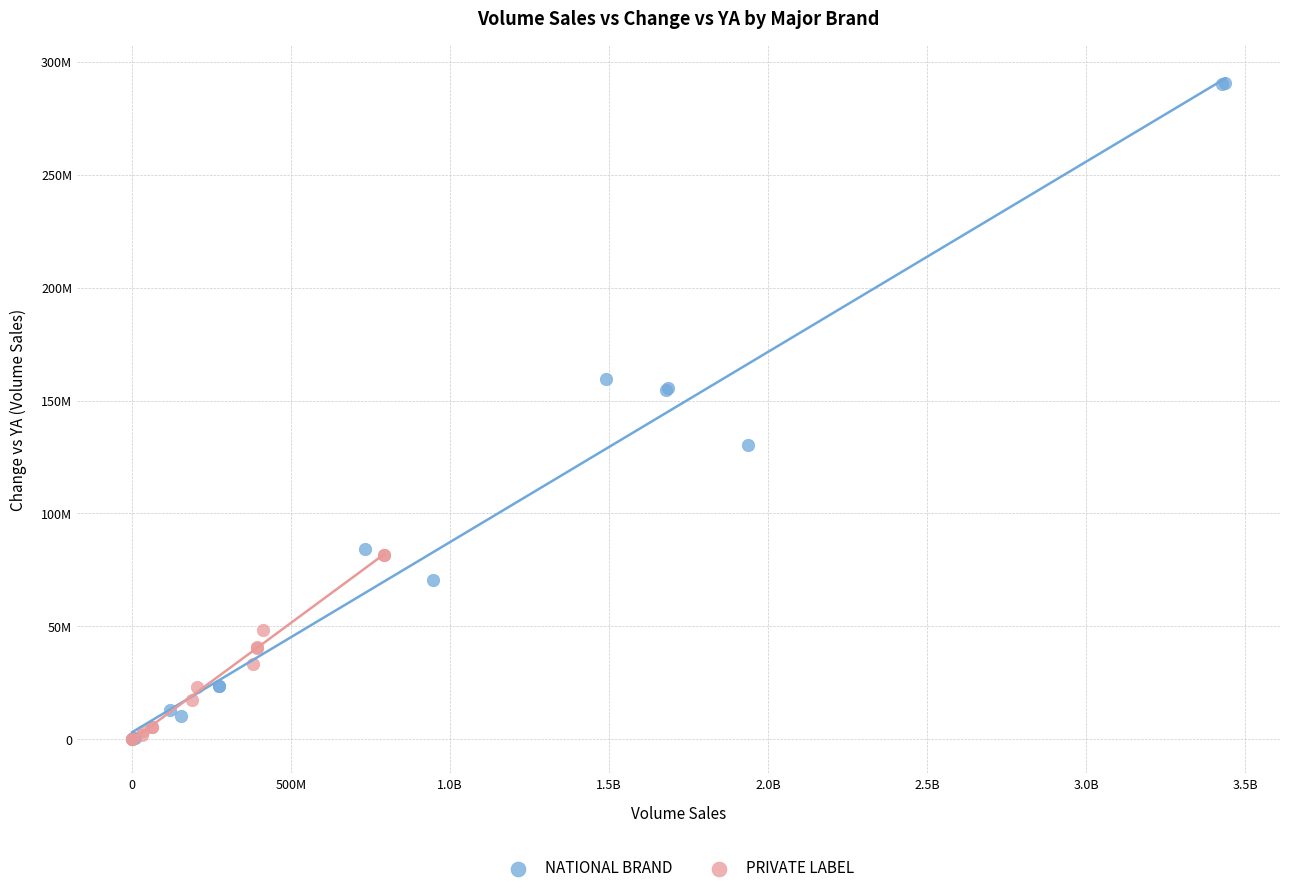

What are all the series names shown in the legend?

NATIONAL BRAND, PRIVATE LABEL